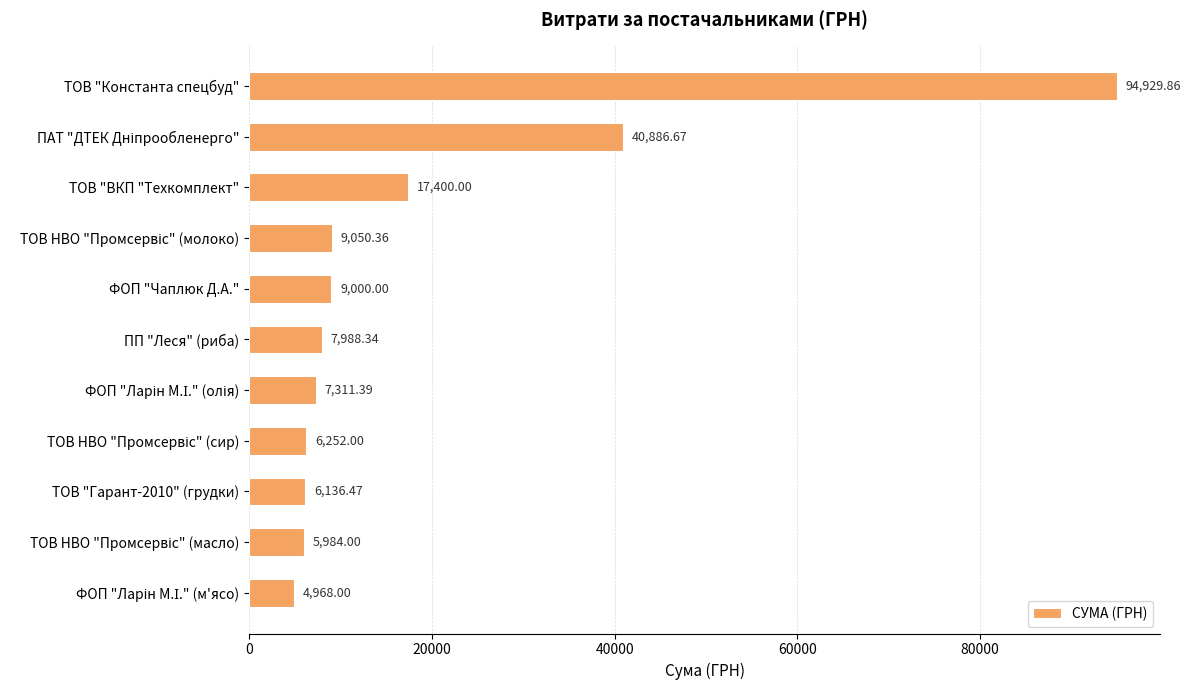

What is the label of the 6th bar from the bottom?

ПП "Леся" (риба)